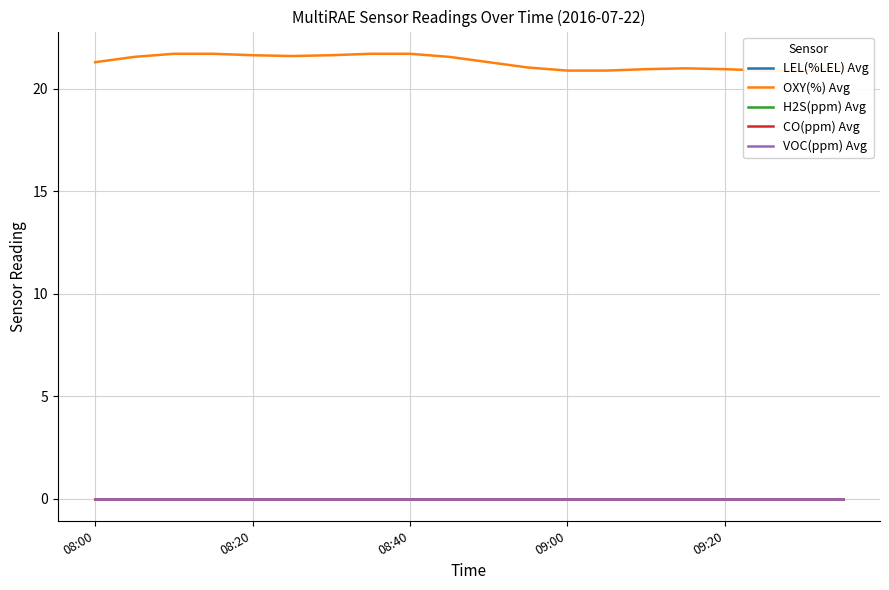

Rank the series by their maximum value, from lowest to highest.

LEL(%LEL) Avg, H2S(ppm) Avg, CO(ppm) Avg, VOC(ppm) Avg, OXY(%) Avg